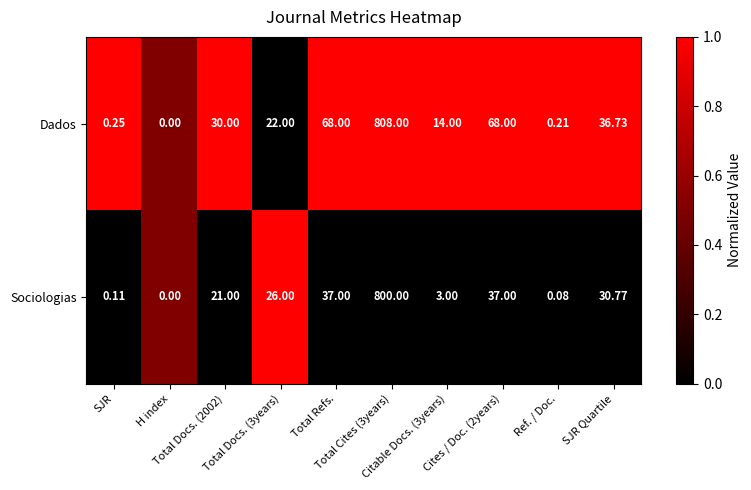

Rank the series by their average value, from highest to lowest.

Dados, Sociologias